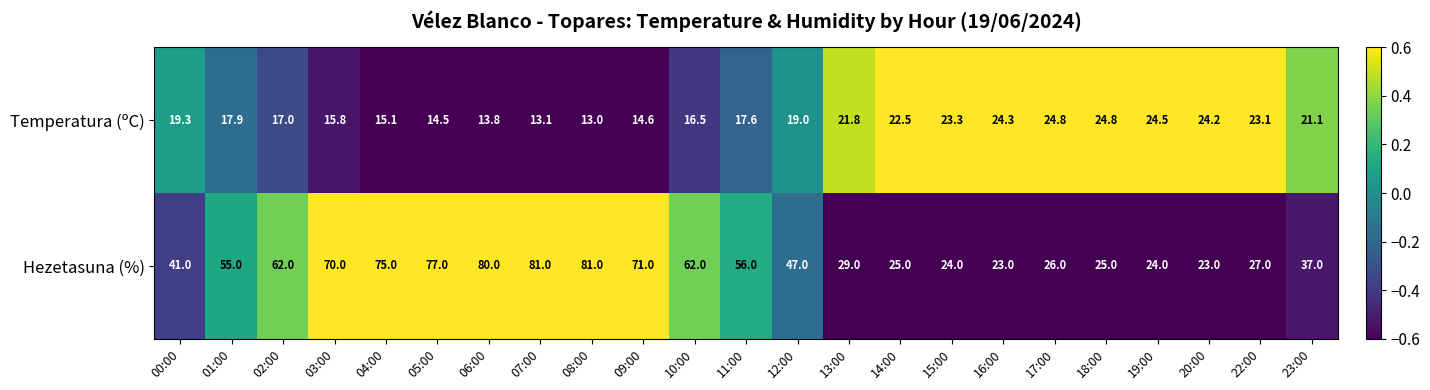

Where is Hezetasuna (%) nearest to the value 52?

01:00